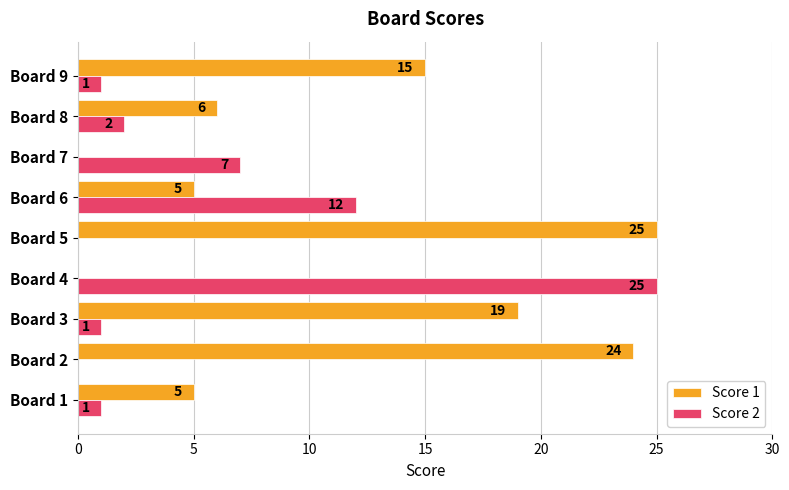

Between Board 3 and Board 8, which series saw the biggest shift?

Score 1